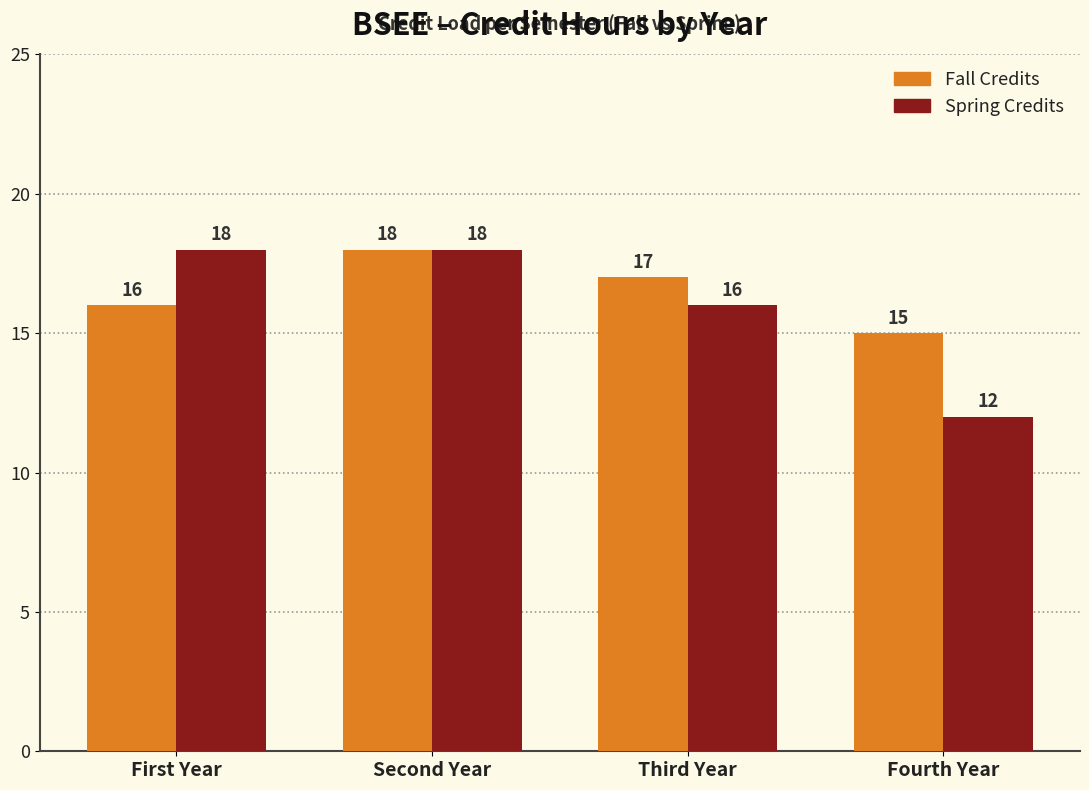

What is the label of the 2nd bar from the right?

Third Year